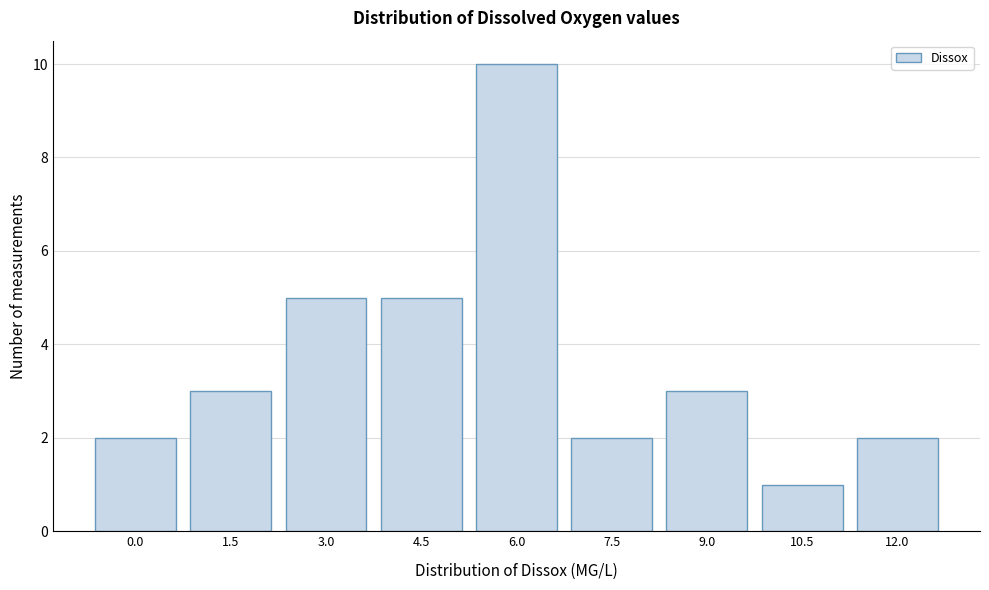

Reading right to left, extract all data points from this chart.

2	1	3	2	10	5	5	3	2